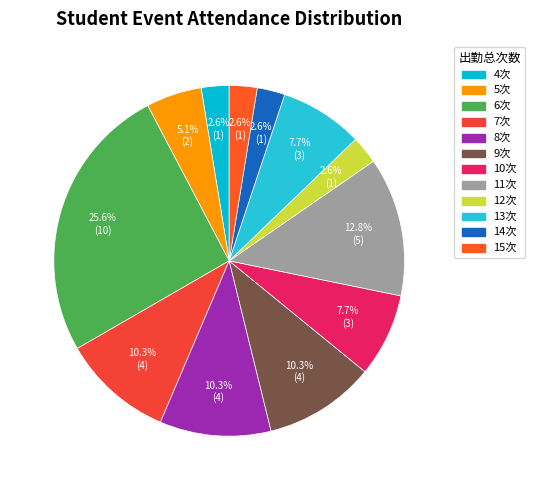

How many slices are in this pie chart?

12